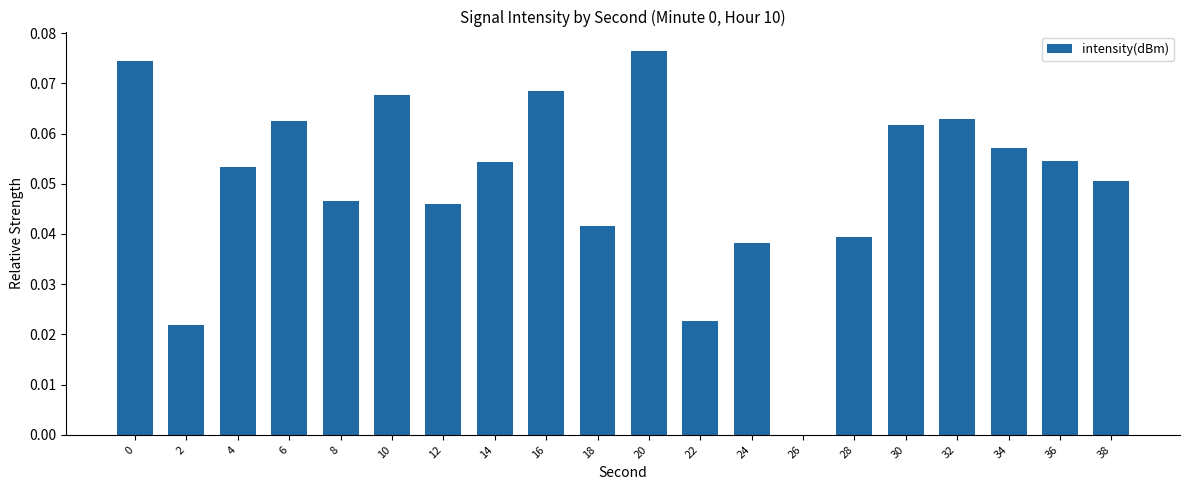

The chart shows a value of 0.1 at 28. True or false?

False